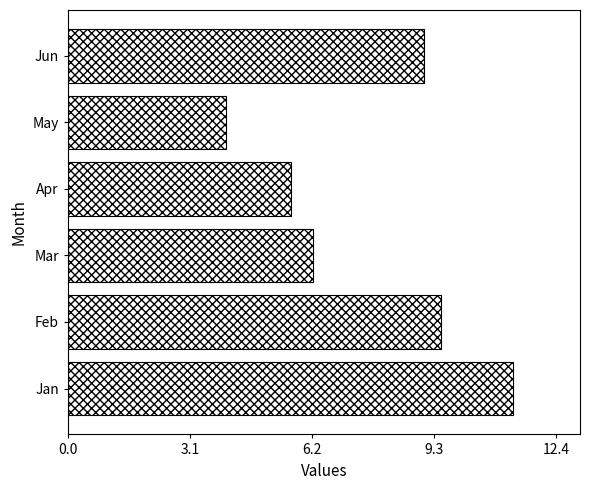

What is the ratio of the value at Jan to the value at Jun?

1.2